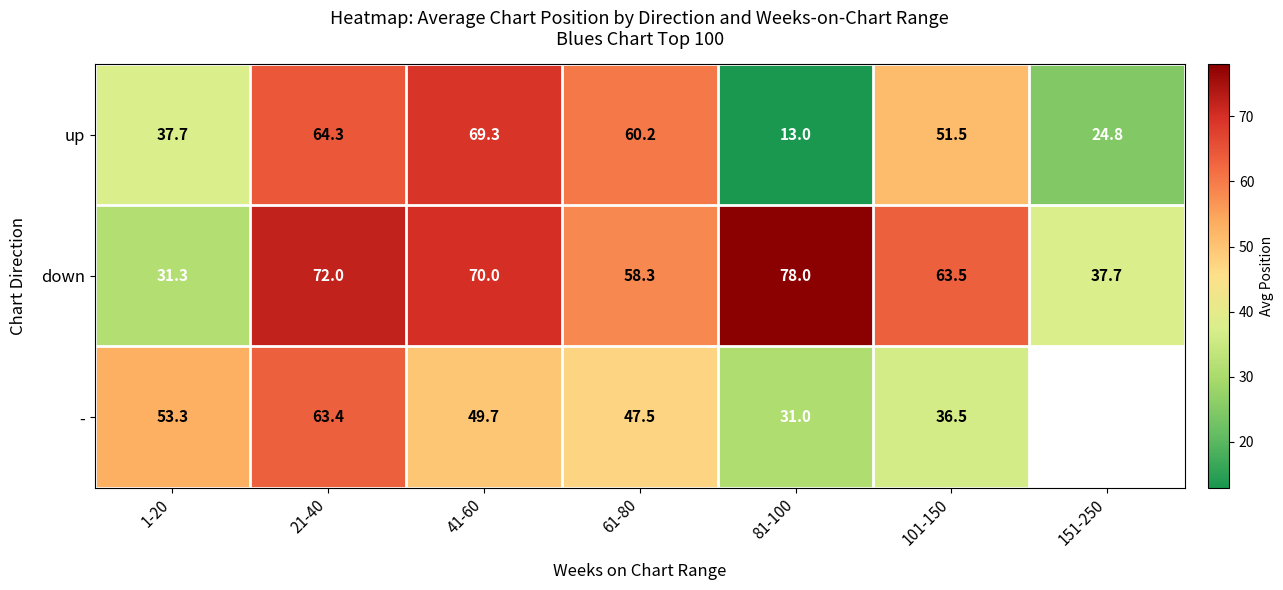

What is the difference between the highest and lowest values at 21-40?

8.6